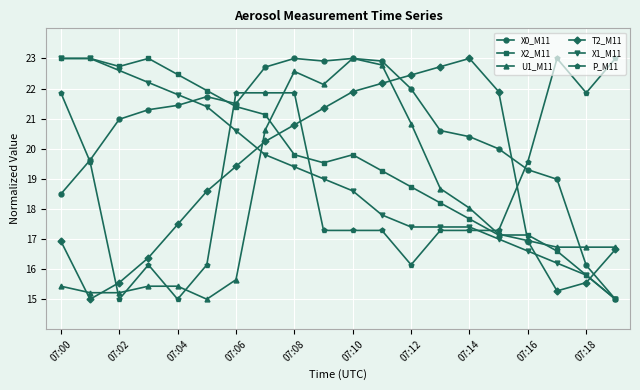

What is the value of the X1_M11 point at the 10th from the left?

19.0